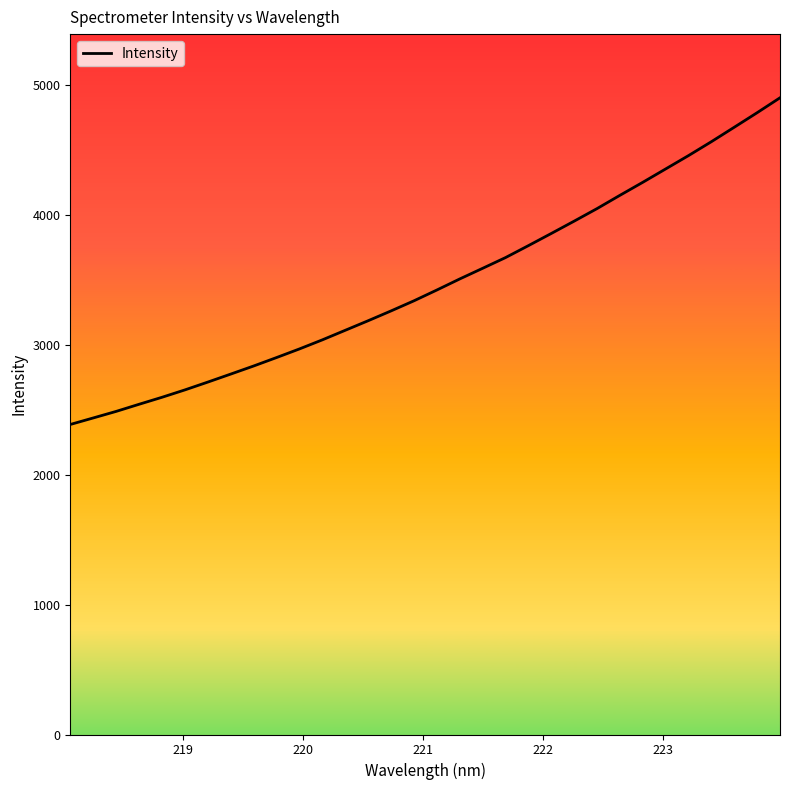

What is the smallest value displayed?

2388.4